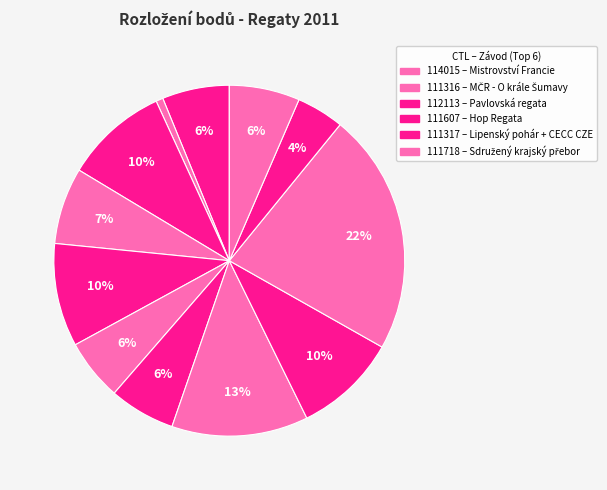

How many slices are in this pie chart?

12